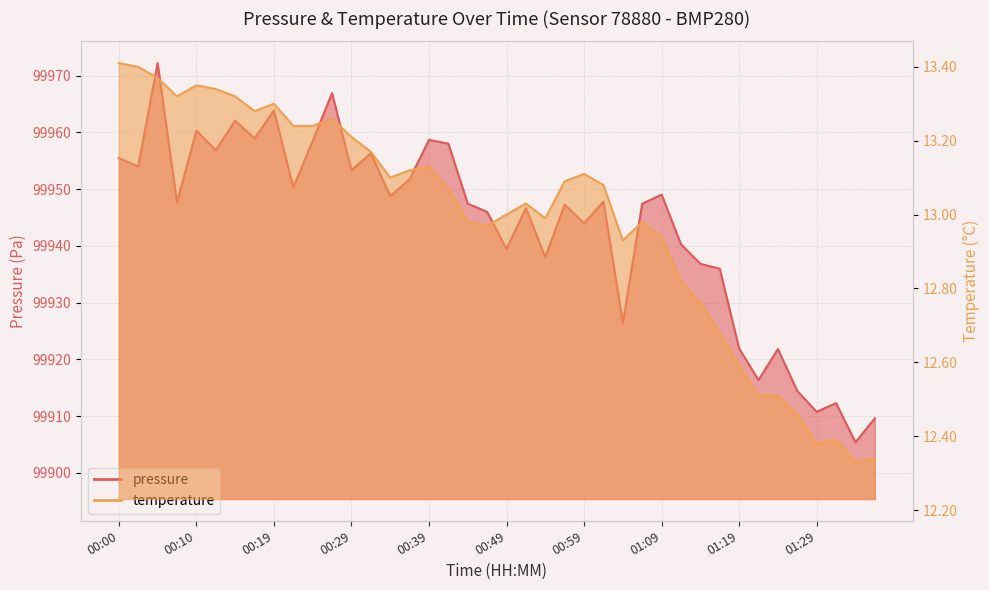

Which category has the lowest value in the pressure series?

01:33